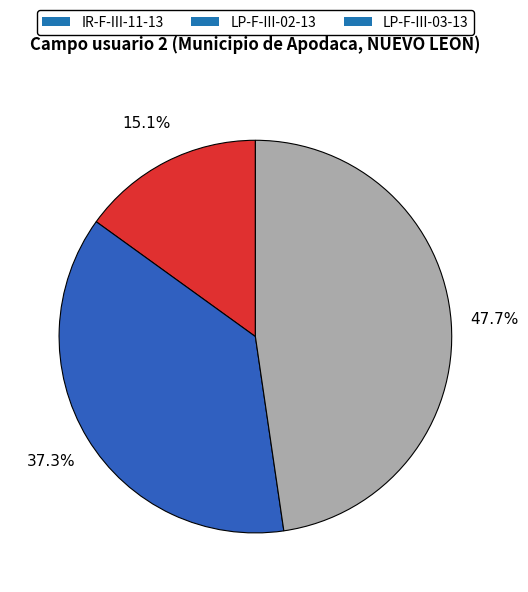

What is the ratio of the value at LP-F-III-03-13 to the value at IR-F-III-11-13?

3.2